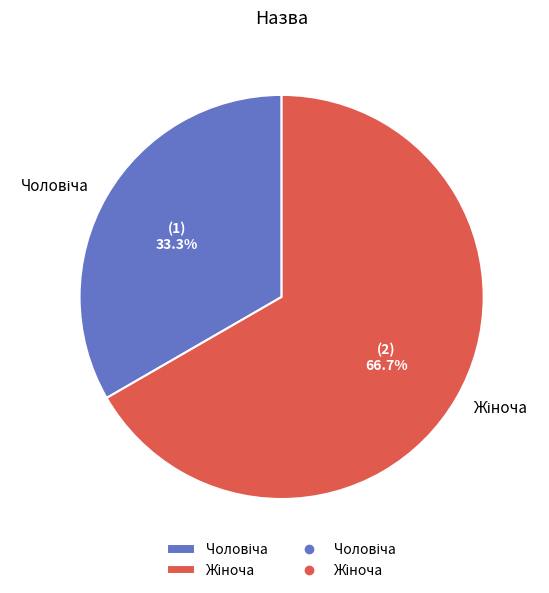

Does any single category account for the majority?

Yes